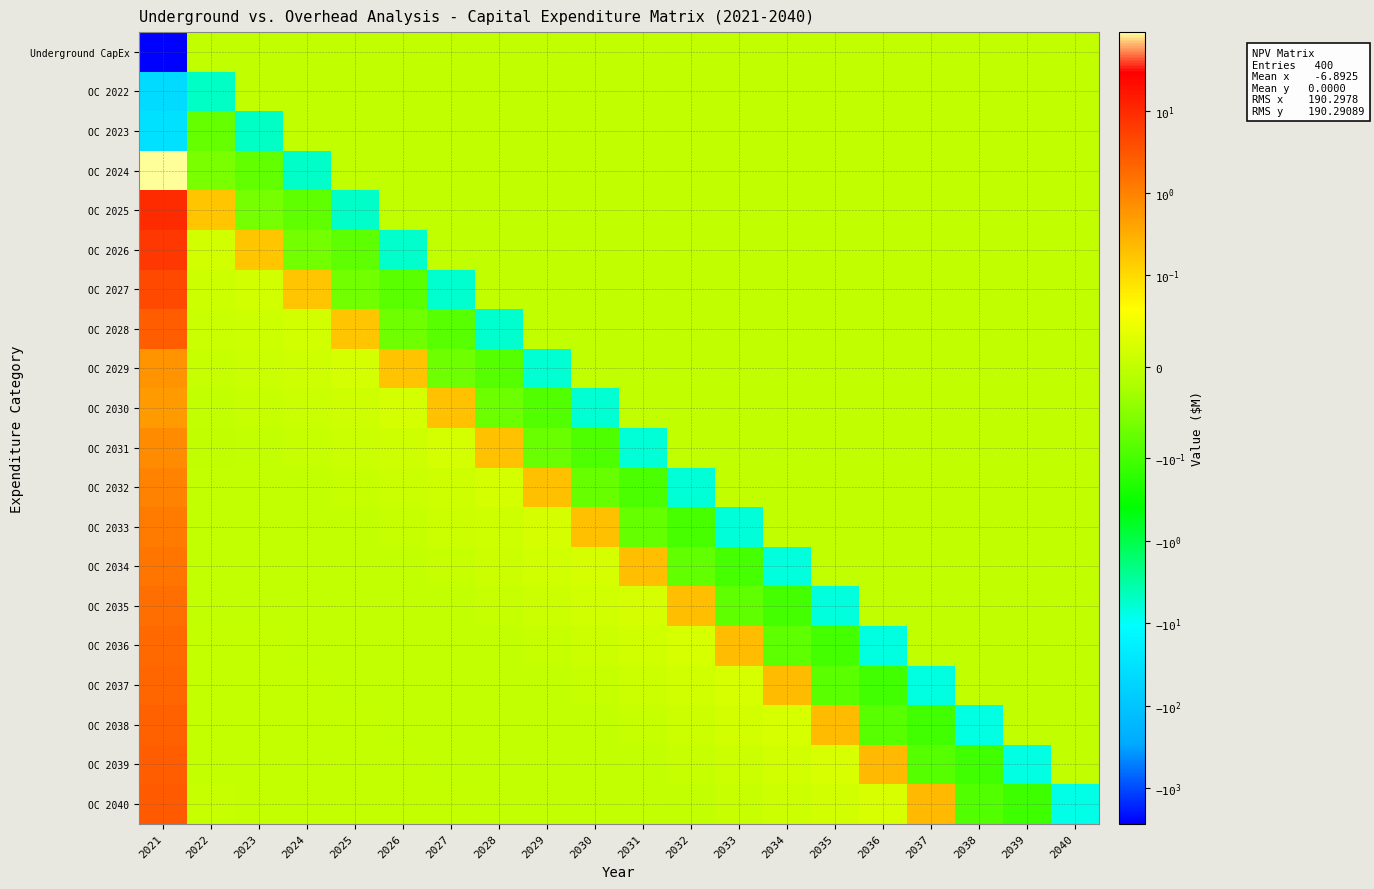

What is the difference between the highest and lowest values at 2040?

7.7